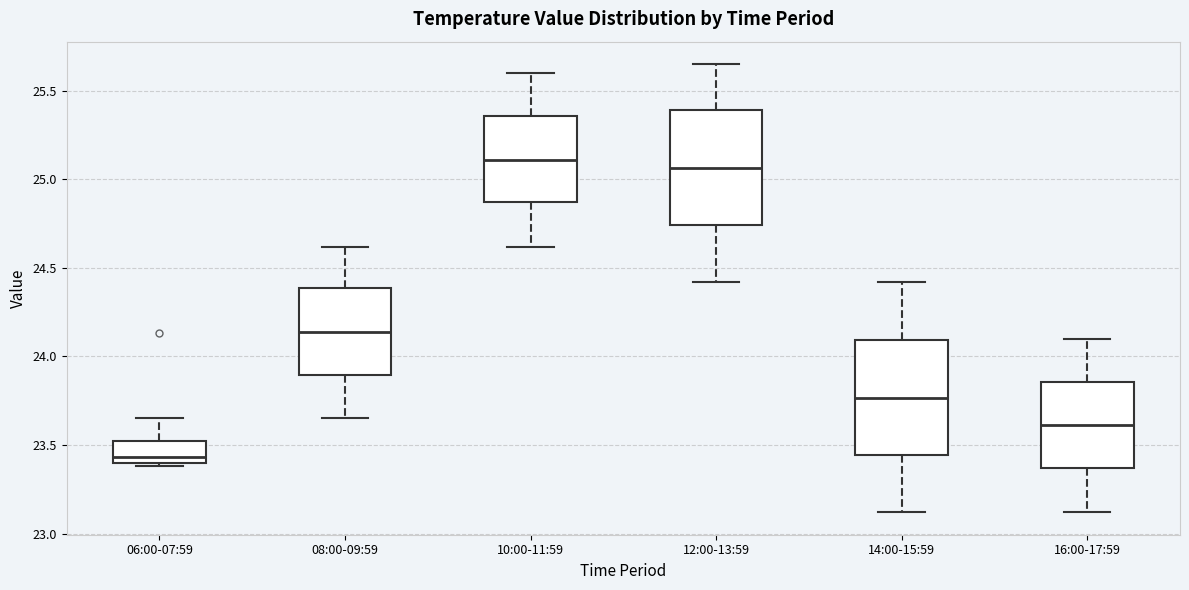

Reading left to right, transcribe this box plot: for each box, give where its median line is, the range the box spans, and where its two whiskers end, as read against the y-axis. The values are not printed on the chart, so give them approximately, as read against the axis.

06:00-07:59: median 23.45, box 23.40 to 23.50, whiskers 23.40 (just below the box's lower edge) to 23.65
08:00-09:59: median 24.15, box 23.90 to 24.40, whiskers 23.65 to 24.60
10:00-11:59: median 25.10, box 24.85 to 25.35, whiskers 24.60 to 25.60
12:00-13:59: median 25.05, box 24.75 to 25.40, whiskers 24.40 to 25.65
14:00-15:59: median 23.75, box 23.45 to 24.10, whiskers 23.10 to 24.40
16:00-17:59: median 23.60, box 23.35 to 23.85, whiskers 23.10 to 24.10